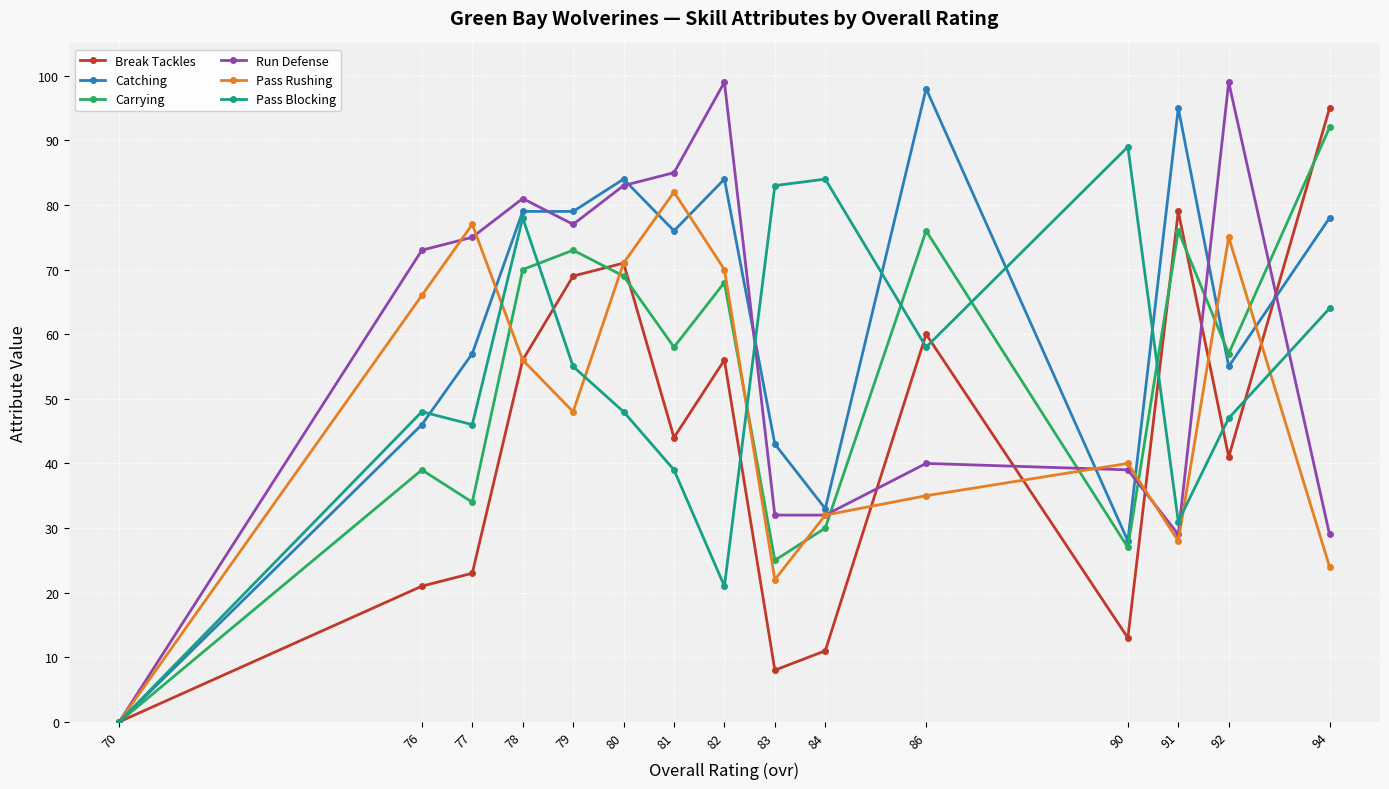

True or false: Carrying and Pass Blocking intersect in this chart.

True